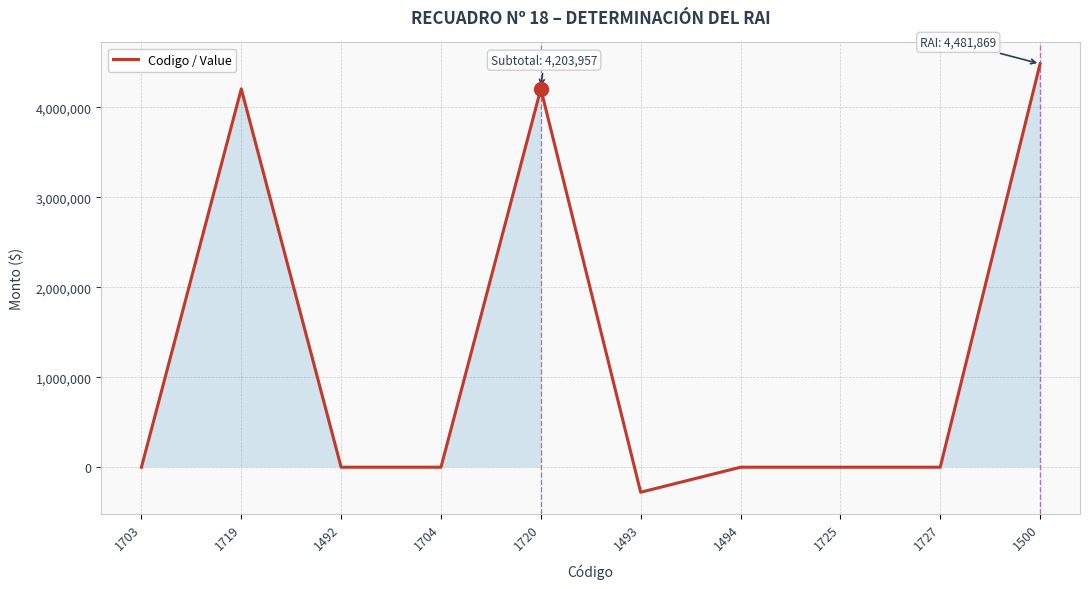

The value at 1493 is -277912. True or false?

True